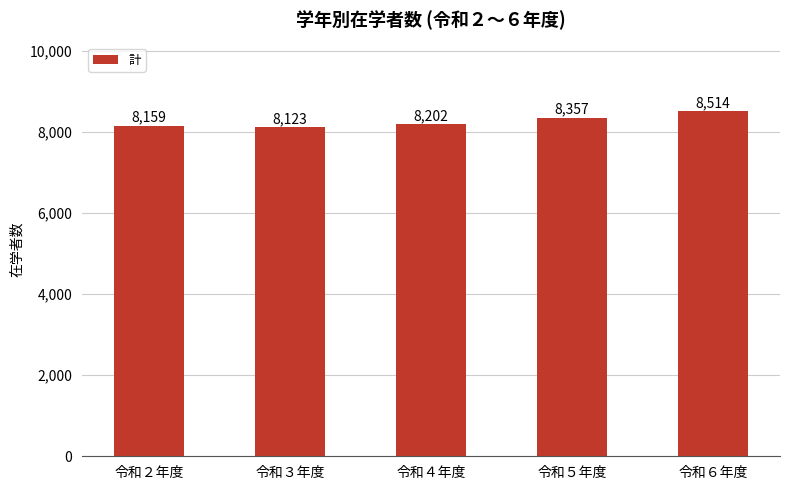

Is it true that the value at 令和４年度 is 5576?

False